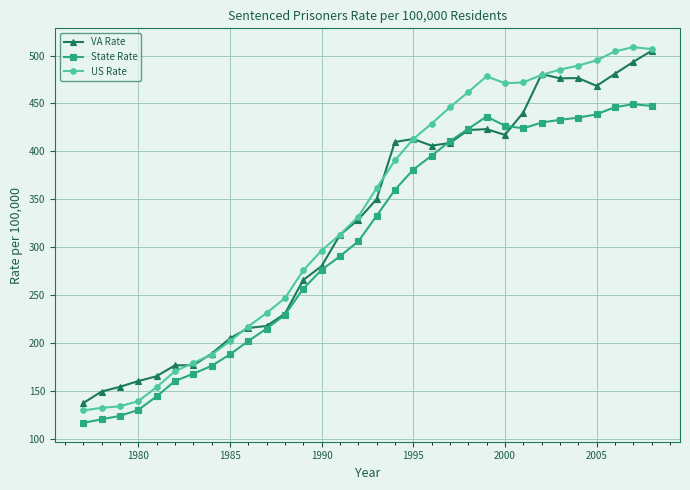

What is the greatest value displayed?

508.8